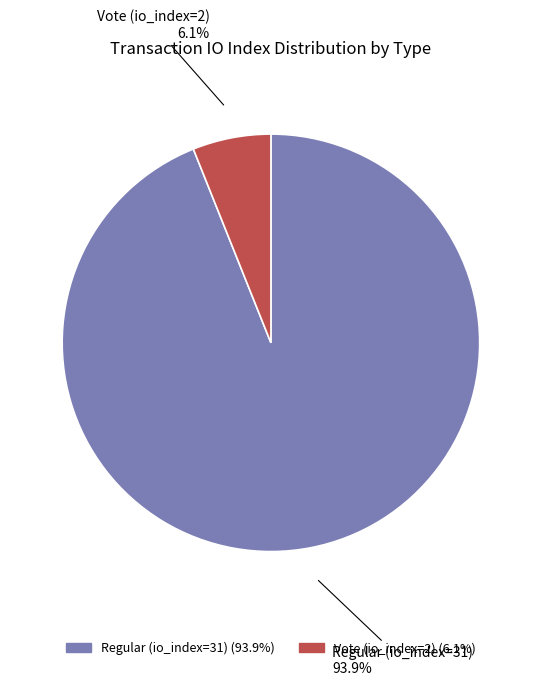

To the nearest percent, what is the average slice percentage?

50%